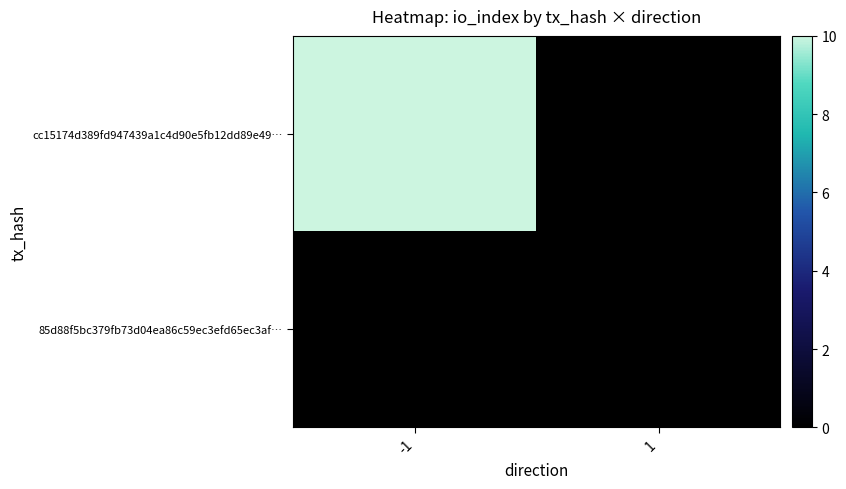

Rank the series by their maximum value, from lowest to highest.

85d88f5bc379fb73d04ea86c59ec3efd65ec3af…, cc15174d389fd947439a1c4d90e5fb12dd89e49…